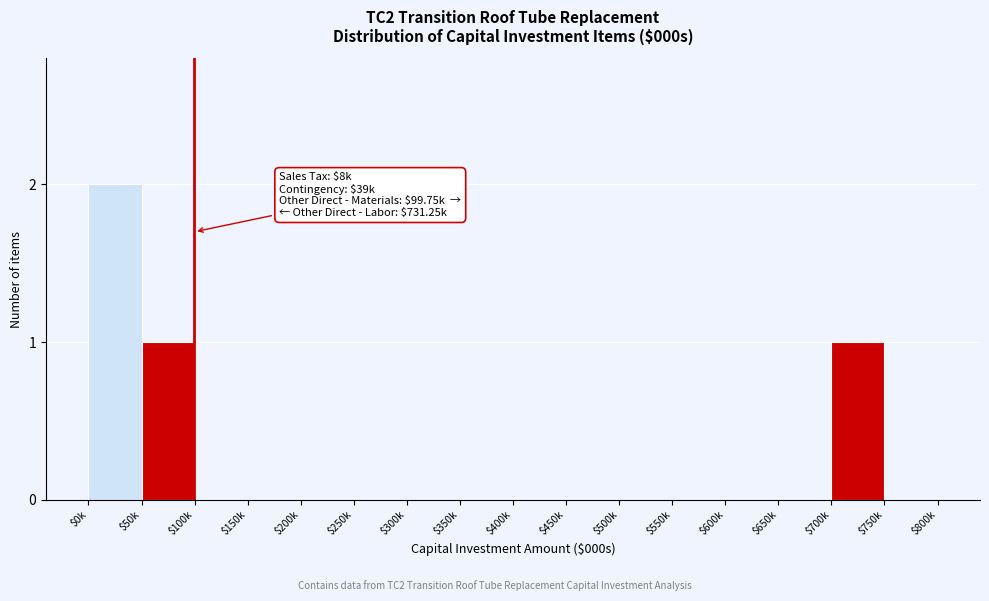

Which label corresponds to the largest value in the chart?

$0k